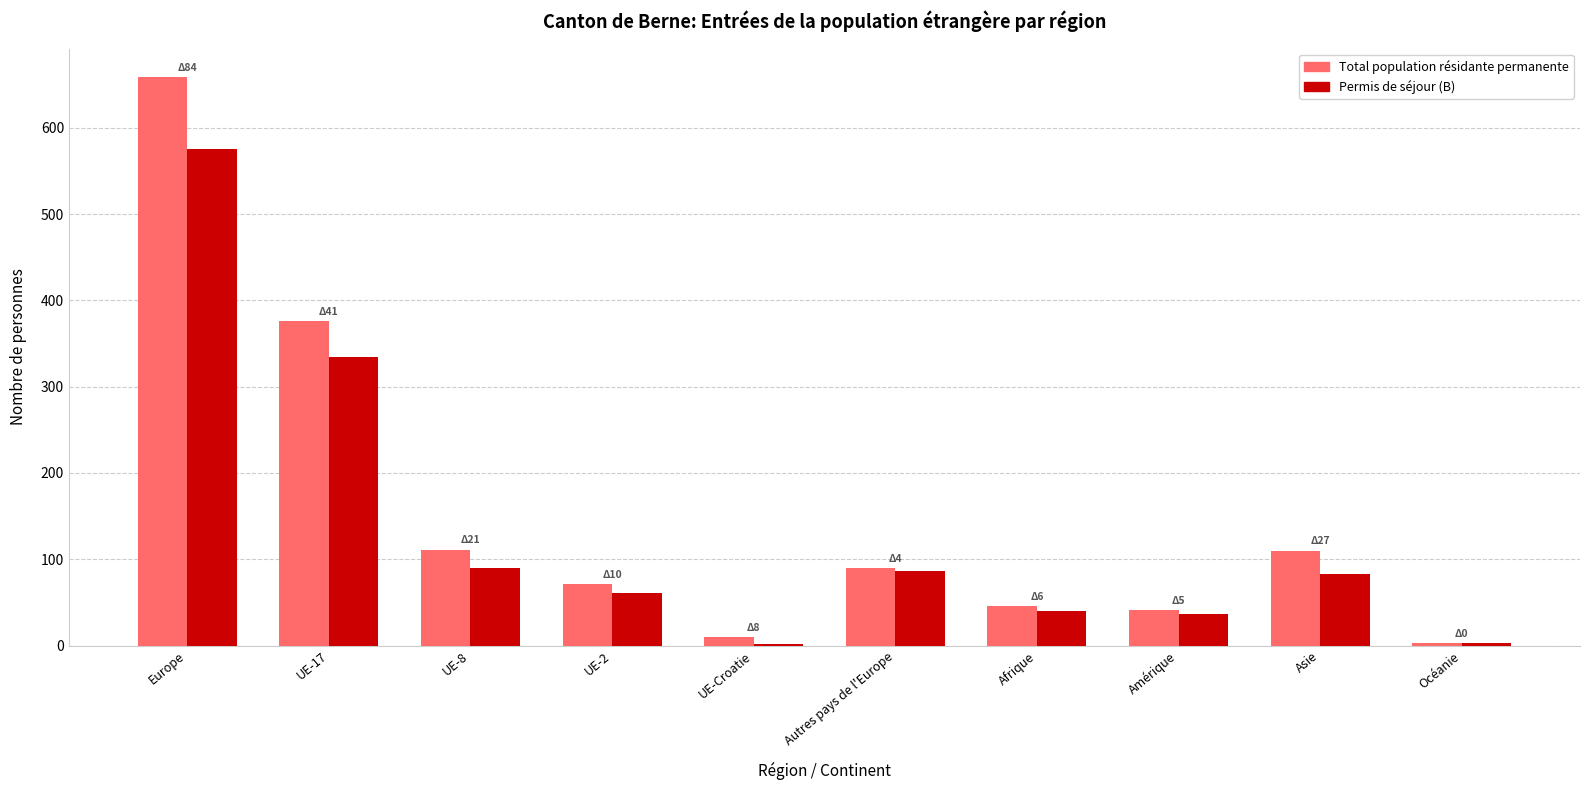

What is the spread (max minus min) of values at UE-Croatie?

8